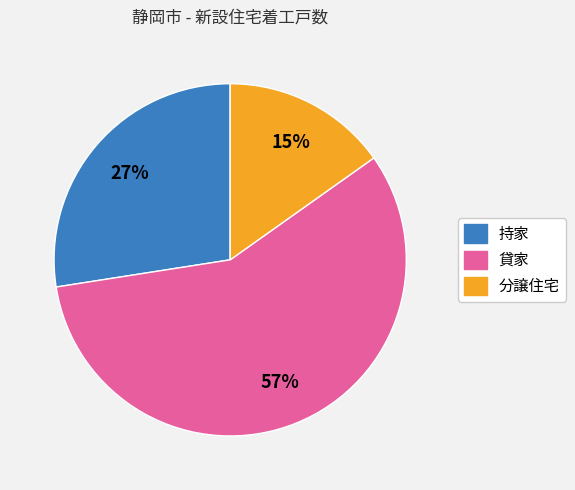

Is there a majority slice in this chart?

Yes